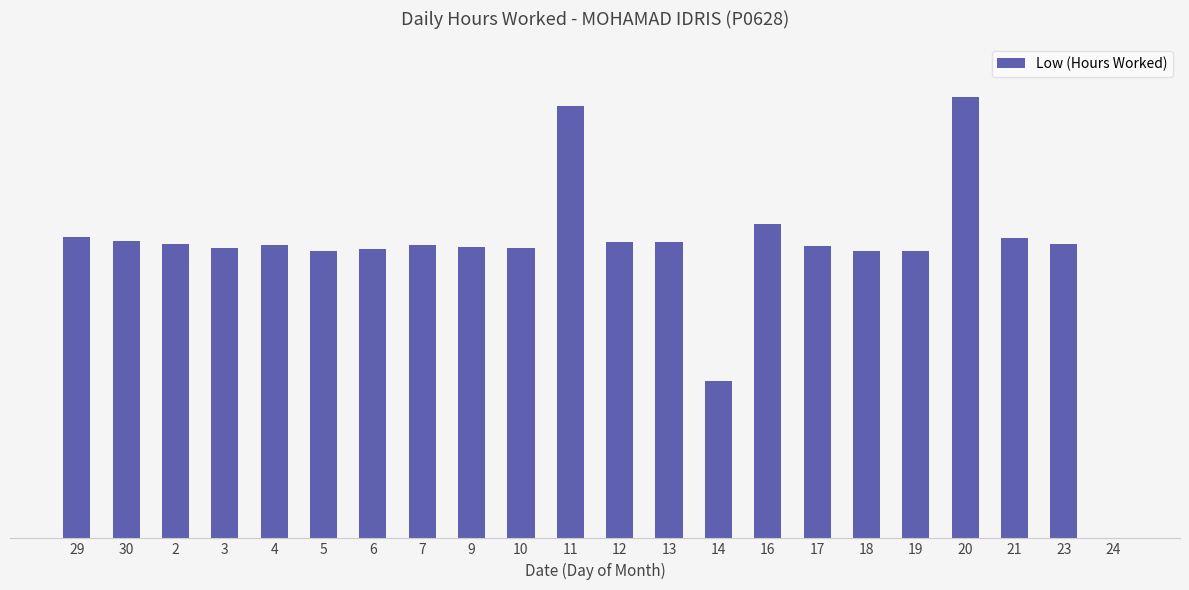

List the labels in order of value, largest first.

20, 11, 16, 29, 21, 30, 13, 12, 23, 2, 4, 7, 17, 9, 3, 10, 6, 18, 19, 5, 14, 24